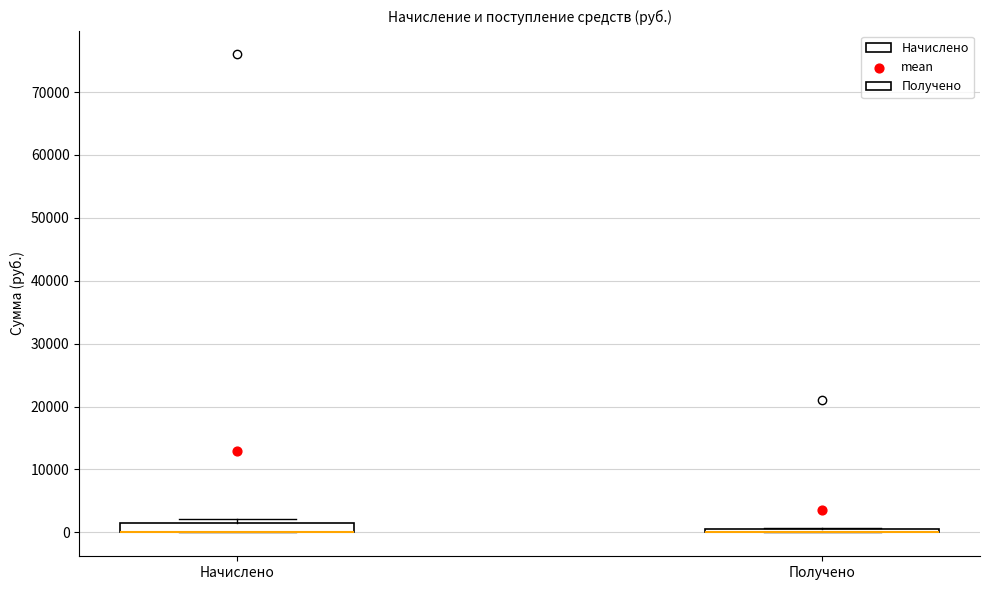

Which box is the tallest, from its lower edge to its upper edge?

Начислено